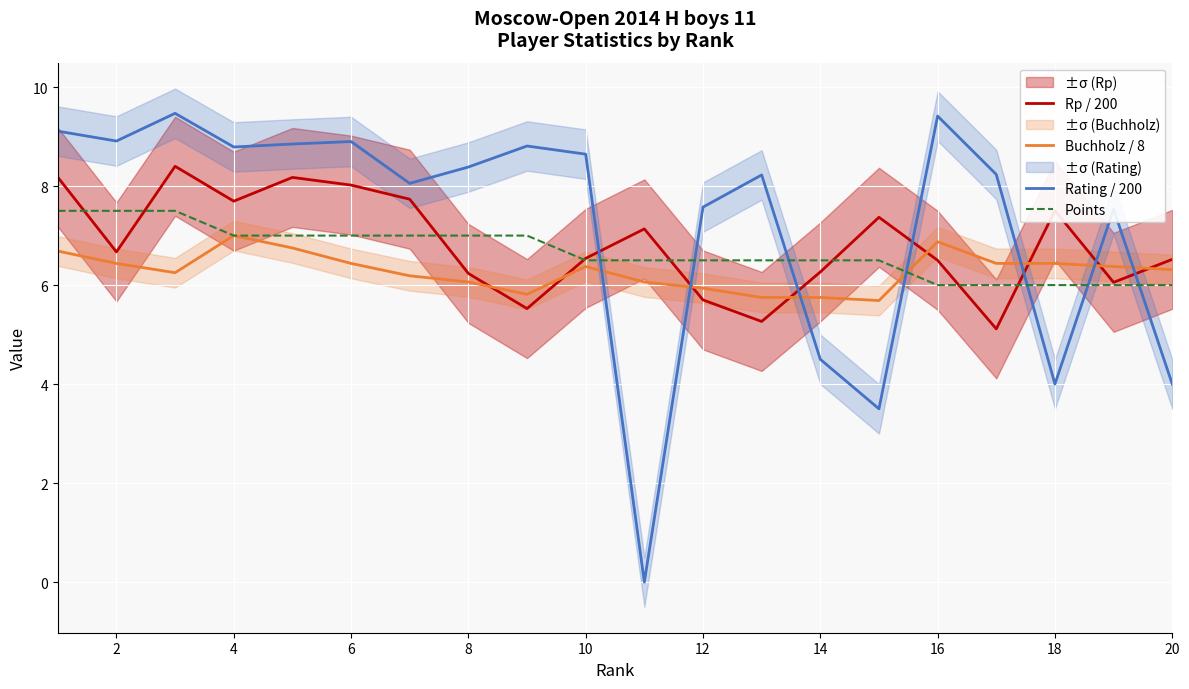

After their last crossing, which series has the higher values: Buchholz / 8 or Rating / 200?

Buchholz / 8